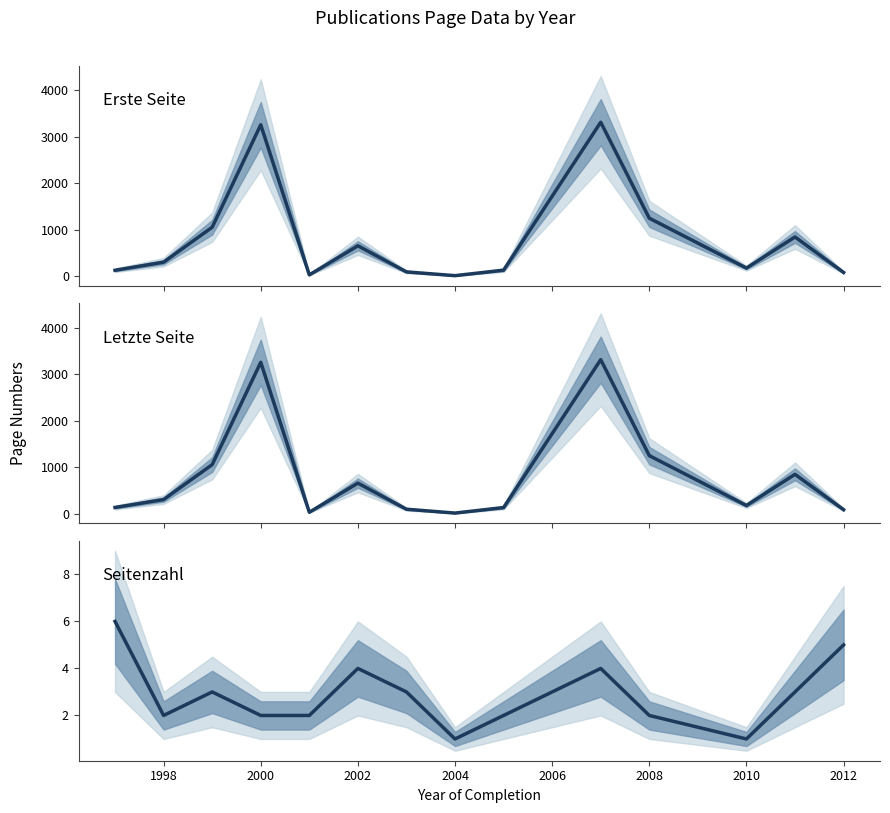

Reading left to right, list all the values displayed in this chart.

Erste Seite: 130	304	1055	3258	31	656	95	14	132	3313	1249	177	846	83
Letzte Seite: 136	306	1058	3260	33	660	98	15	134	3317	1251	178	849	88
Seitenzahl: 6	2	3	2	2	4	3	1	2	4	2	1	3	5